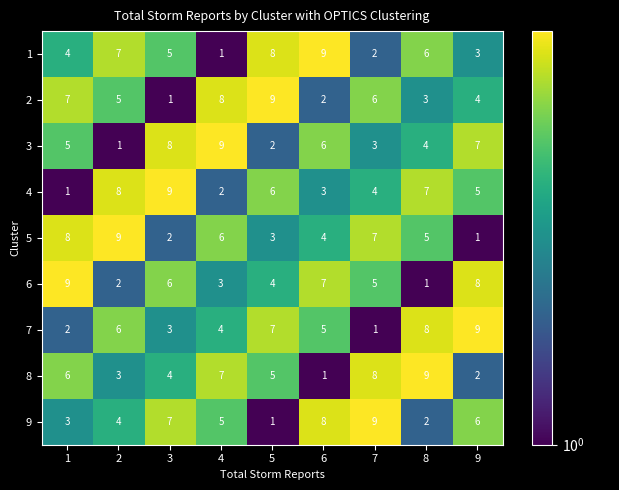

How many 2 values are between 3 and 7?

5